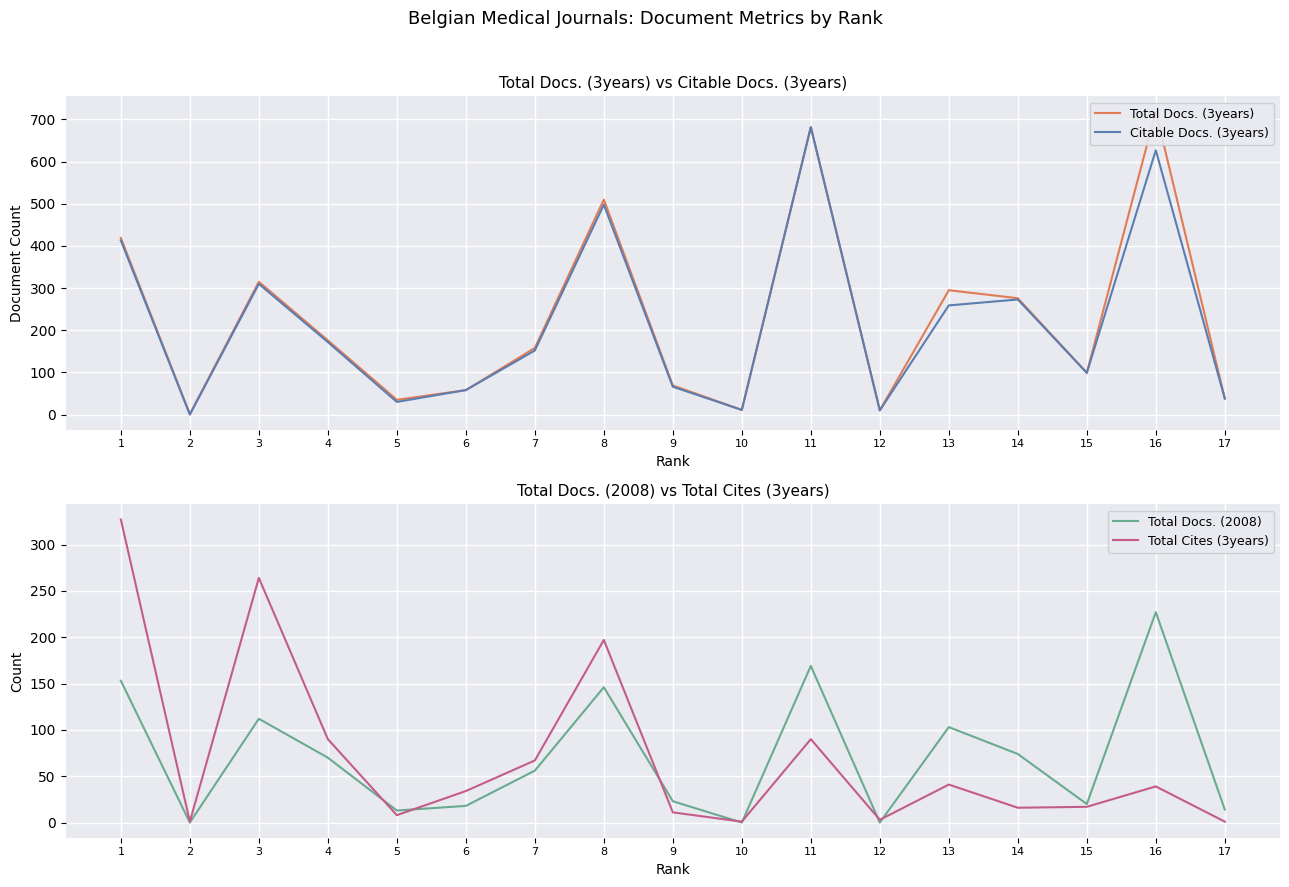

Is it true that Citable Docs. (3years) equals 259 at 13?

True